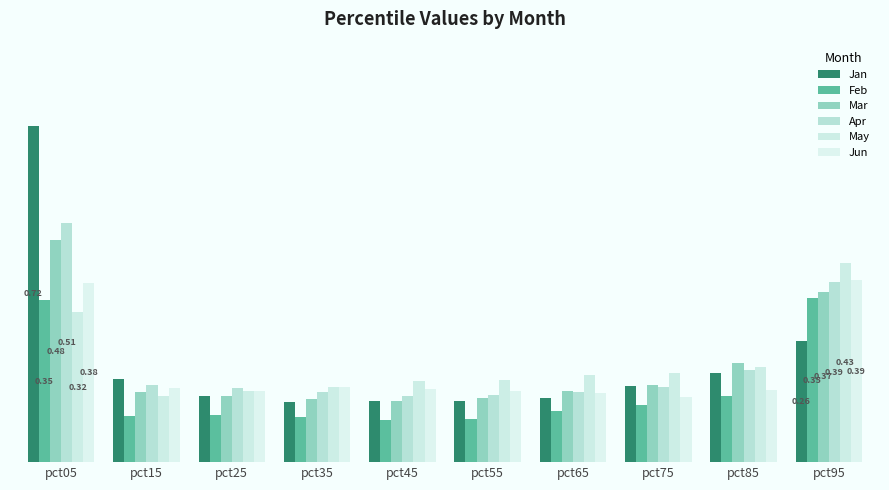

Reading left to right, list all the values displayed in this chart.

Jan: 0.7	0.2	0.1	0.1	0.1	0.1	0.1	0.2	0.2	0.3
Feb: 0.3	0.1	0.1	0.1	0.1	0.1	0.1	0.1	0.1	0.4
Mar: 0.5	0.1	0.1	0.1	0.1	0.1	0.2	0.2	0.2	0.4
Apr: 0.5	0.2	0.2	0.2	0.1	0.1	0.2	0.2	0.2	0.4
May: 0.3	0.1	0.2	0.2	0.2	0.2	0.2	0.2	0.2	0.4
Jun: 0.4	0.2	0.2	0.2	0.2	0.2	0.1	0.1	0.2	0.4